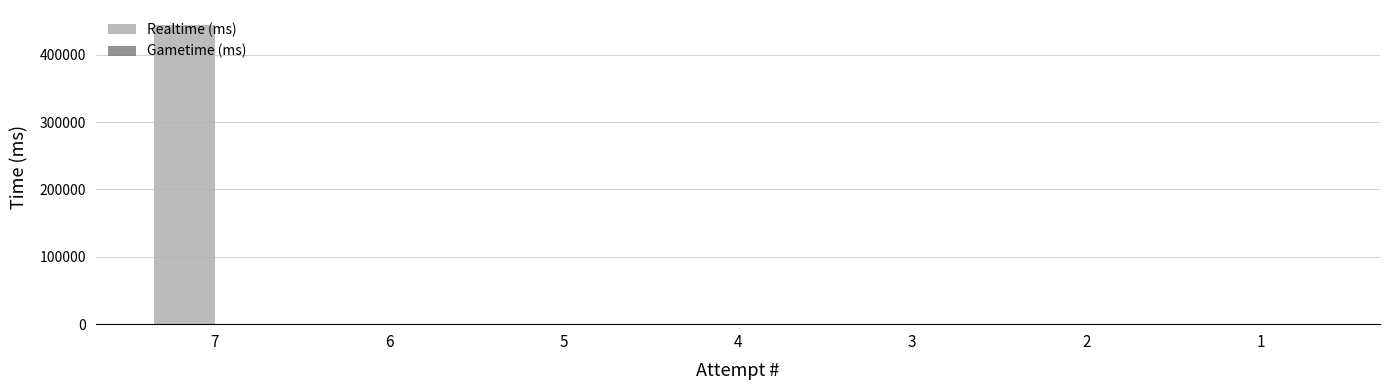

What is the greatest value displayed?

444353